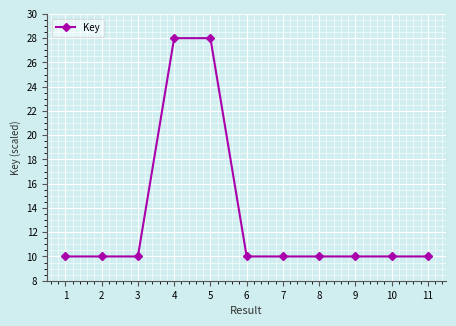

True or false: the data has more than 1 interior local peaks.

True